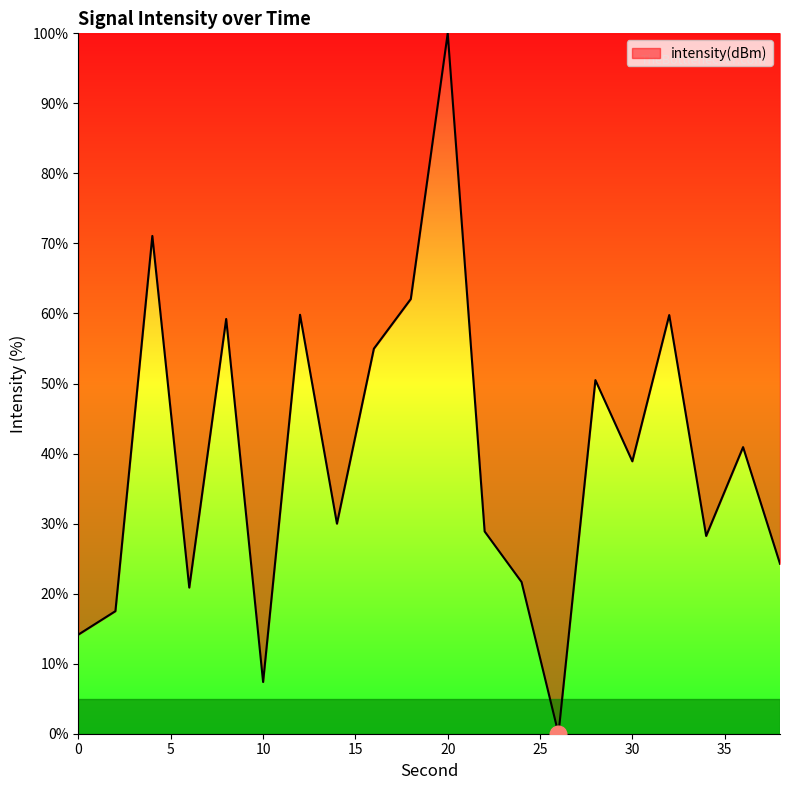

What is the greatest value displayed?

100.0